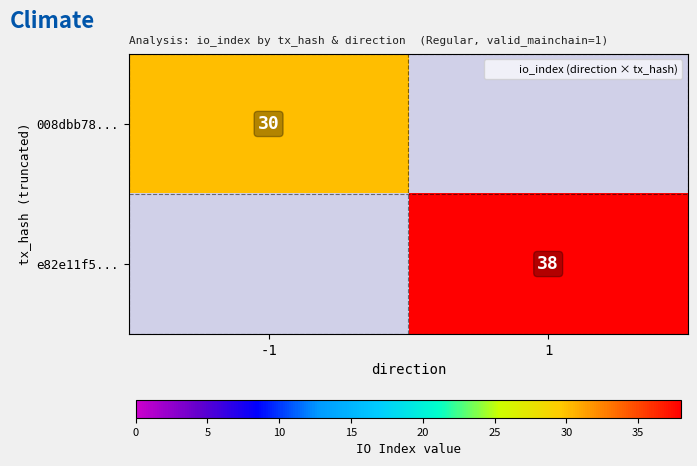

True or false: e82e11f5... has a value of 38 at 1.

True